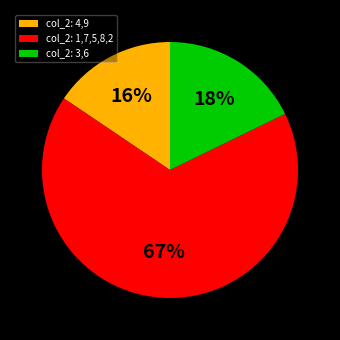

What percentage is the col_2: 3,6 slice, to the nearest percent?

18%